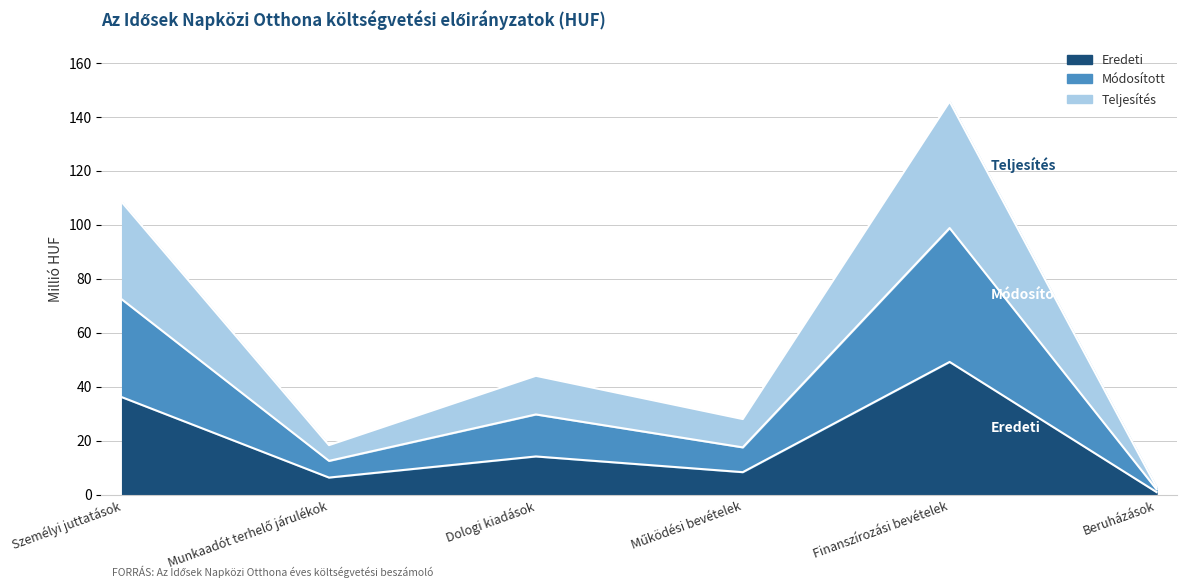

What is the label of the 1st point from the left?

Személyi juttatások